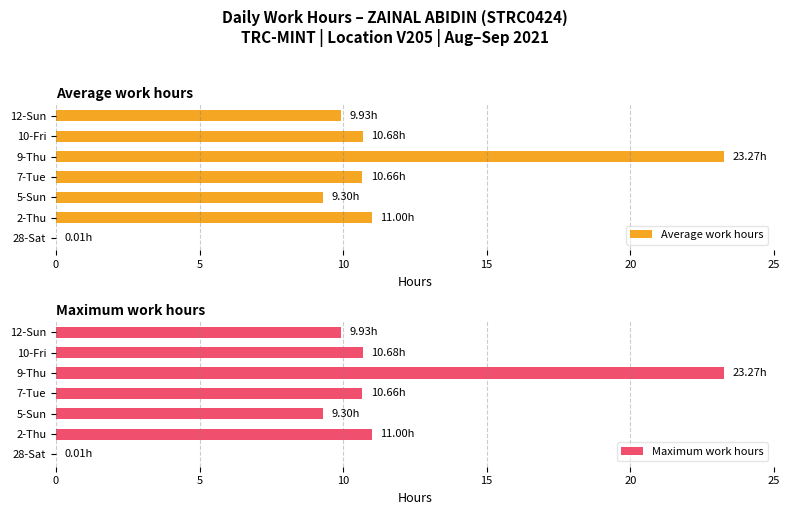

The Maximum work hours series shows 10.7 at 10-Fri. True or false?

True